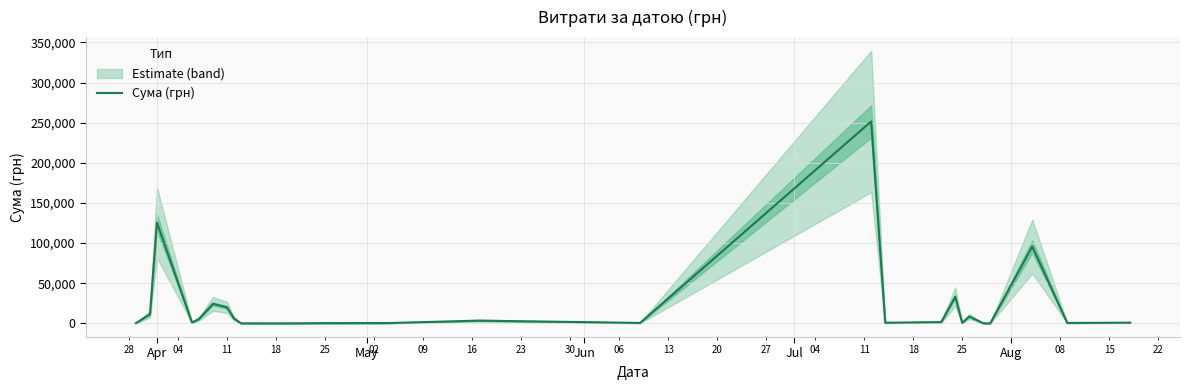

What is the highest value of the Сума (грн) series?

251569.3